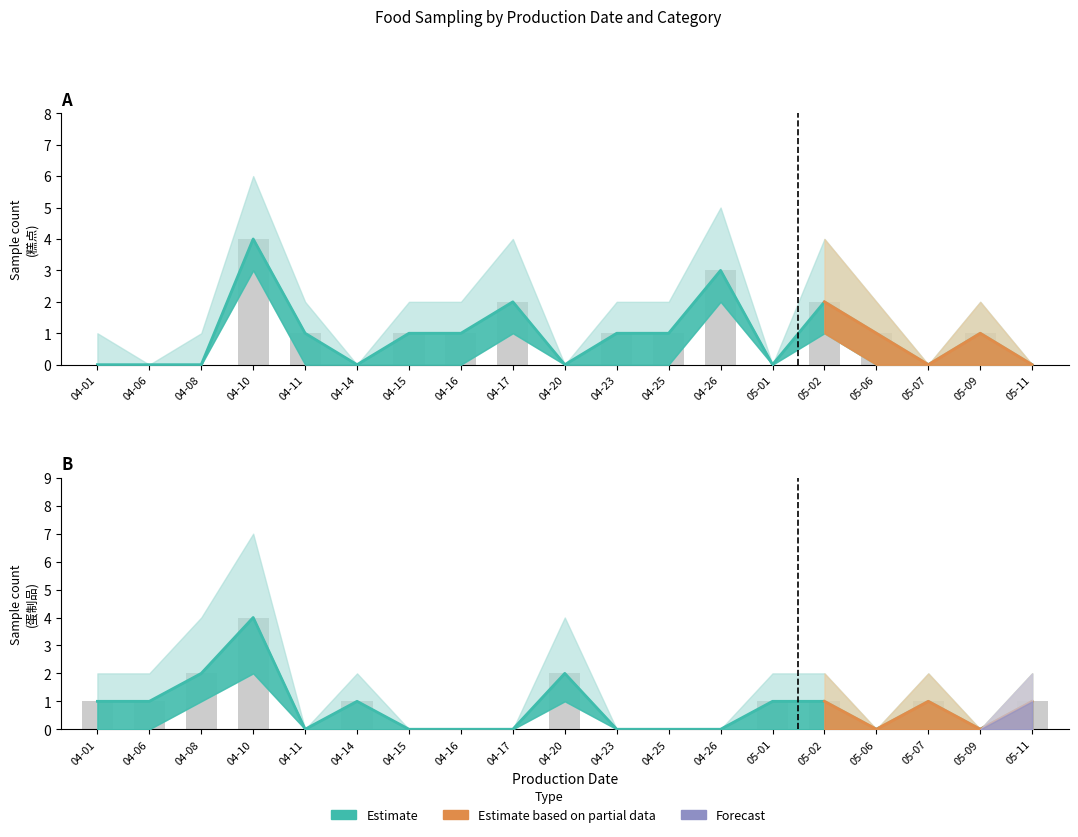

How many positive values does the 糕点 series have?

11